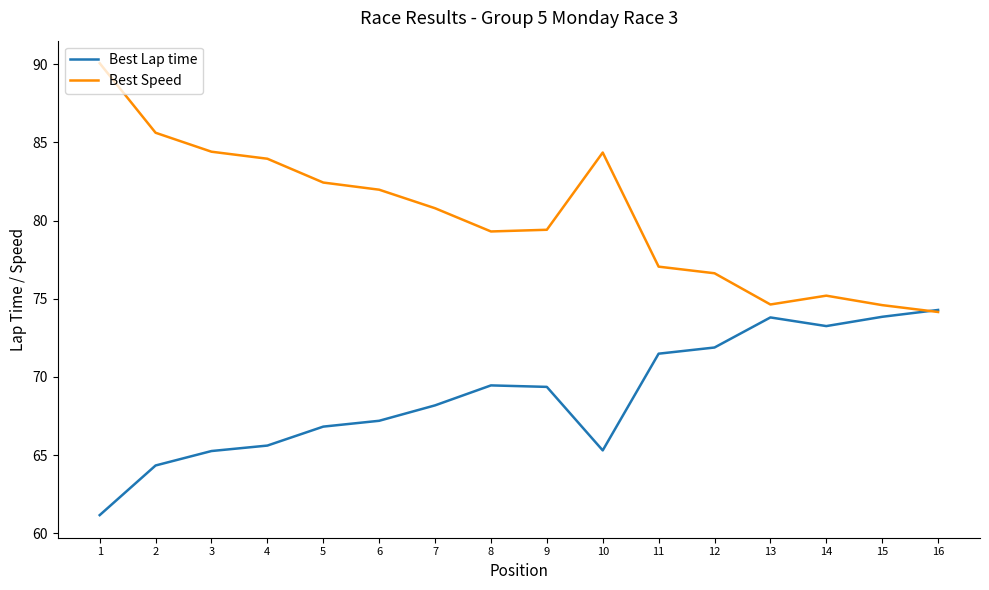

How many categories are shown in the chart?

16